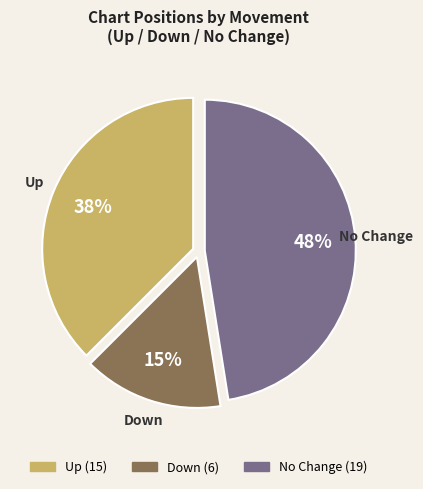

Is there any slice that represents more than half of the pie?

No